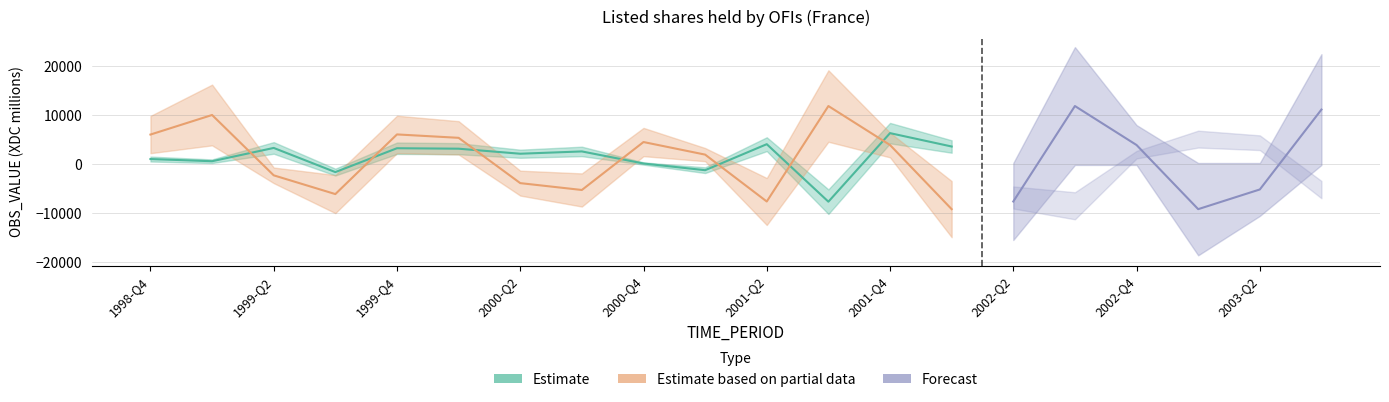

At how many categories does at least one series exceed 11740?

2